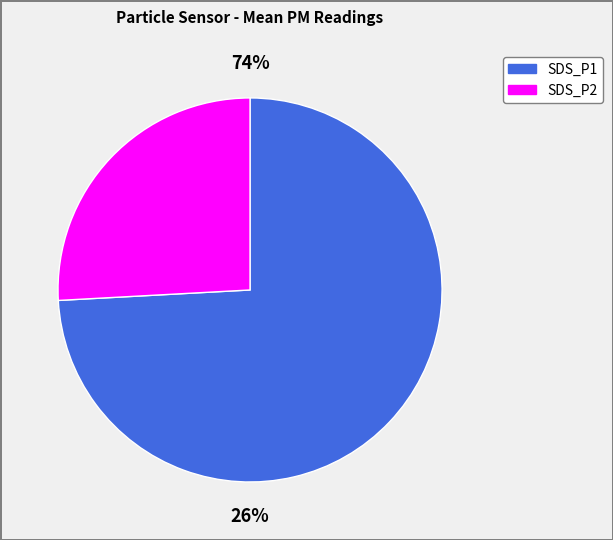

Is the sum of SDS_P1 and SDS_P2 greater than half?

Yes